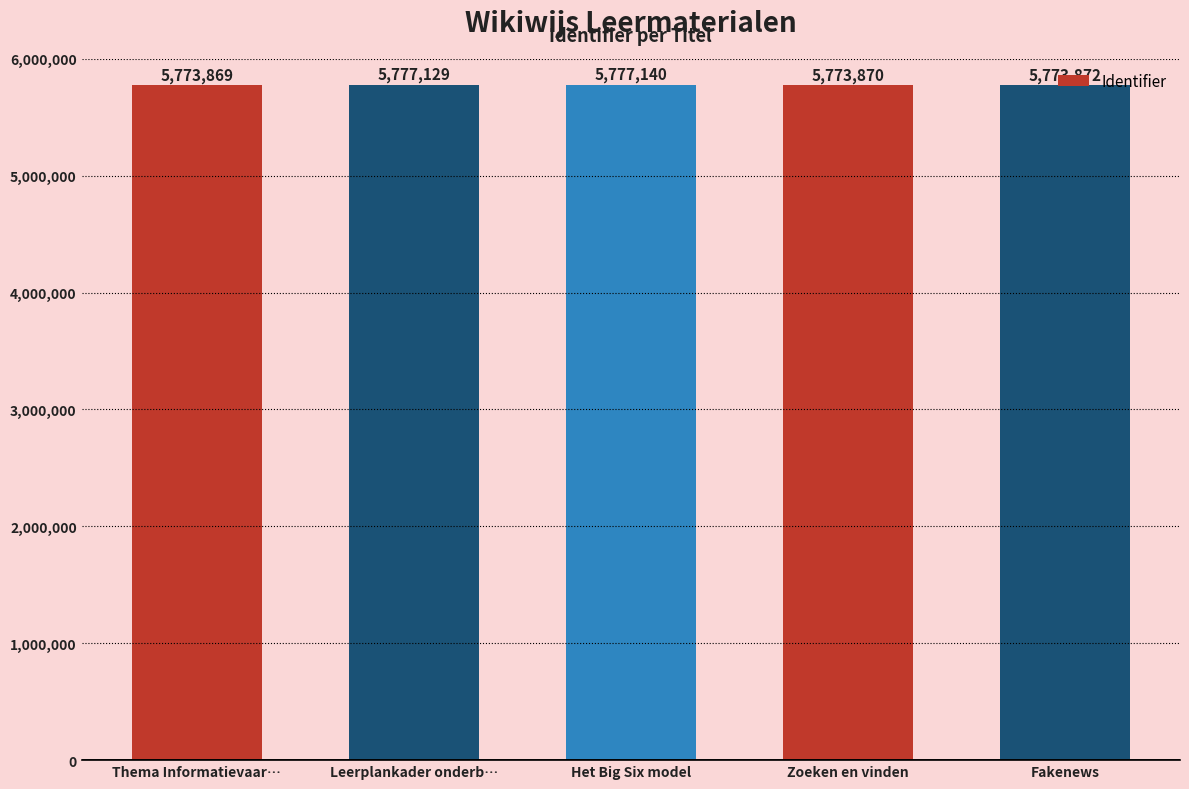

Which has a higher value, Thema Informatievaar… or Leerplankader onderb…?

Leerplankader onderb…